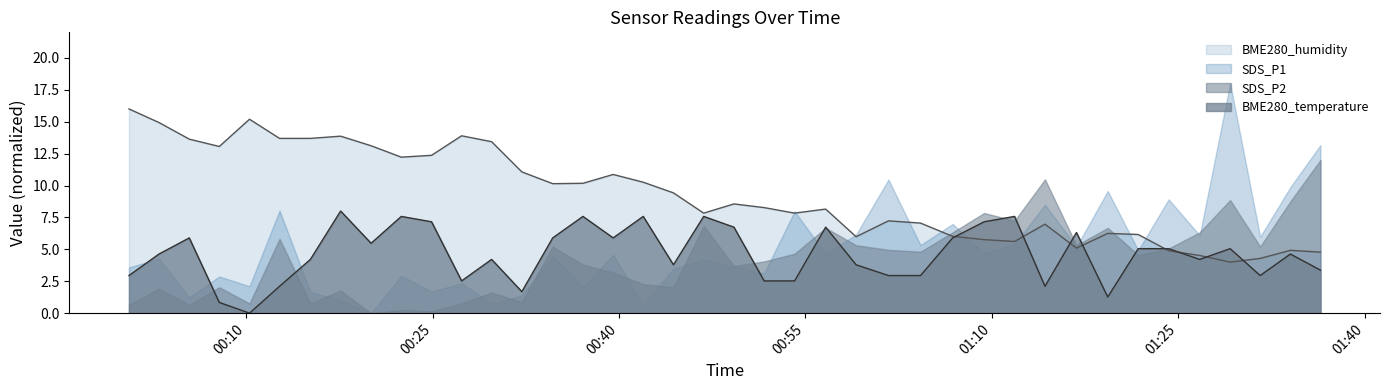

What is the difference between the second highest and second lowest values in the BME280_temperature series?

6.7